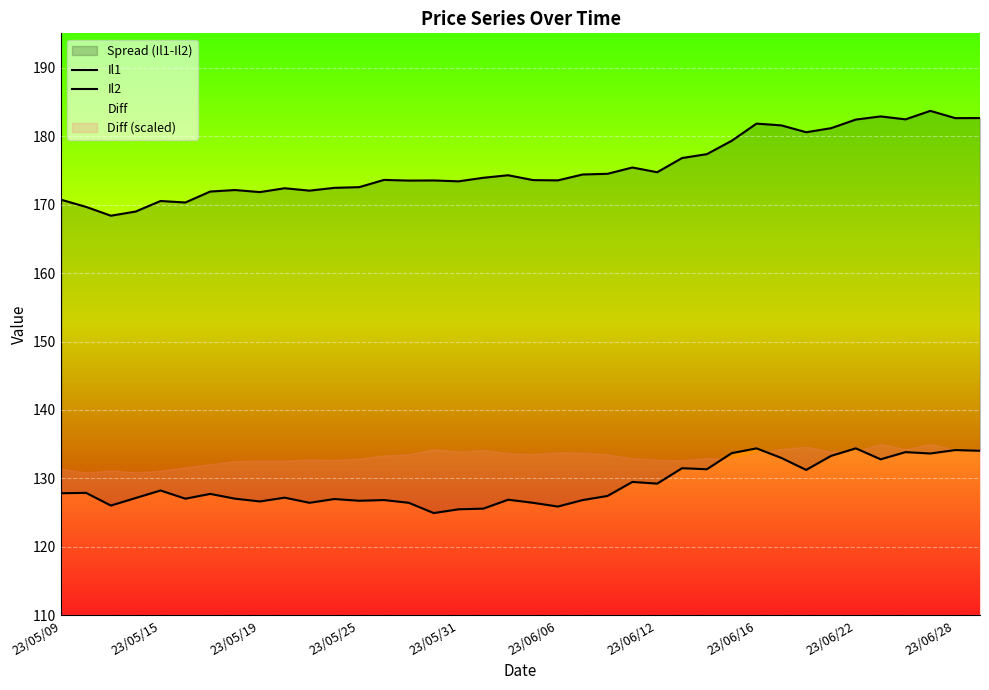

True or false: Il2 has more than 0 interior local peaks.

True